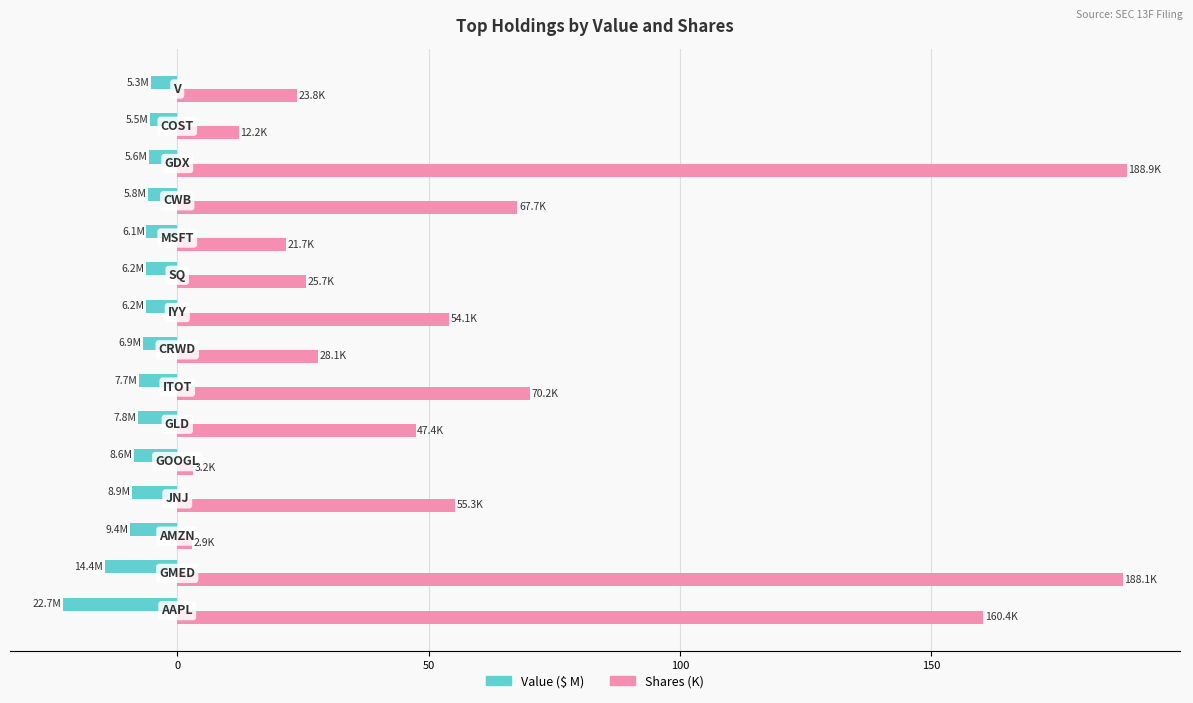

Which series has the widest spread of values?

Shares (K)